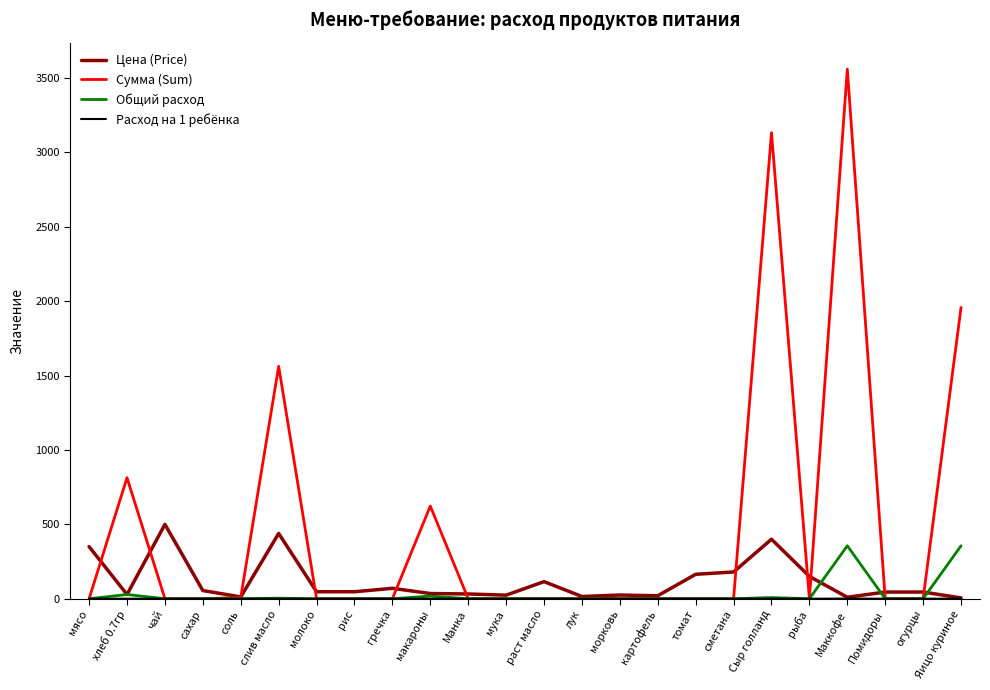

What is the maximum value for Общий расход?

356.0